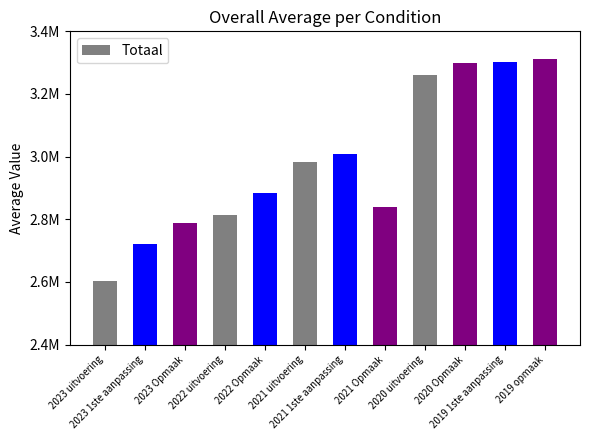

Are the bars horizontal?

No